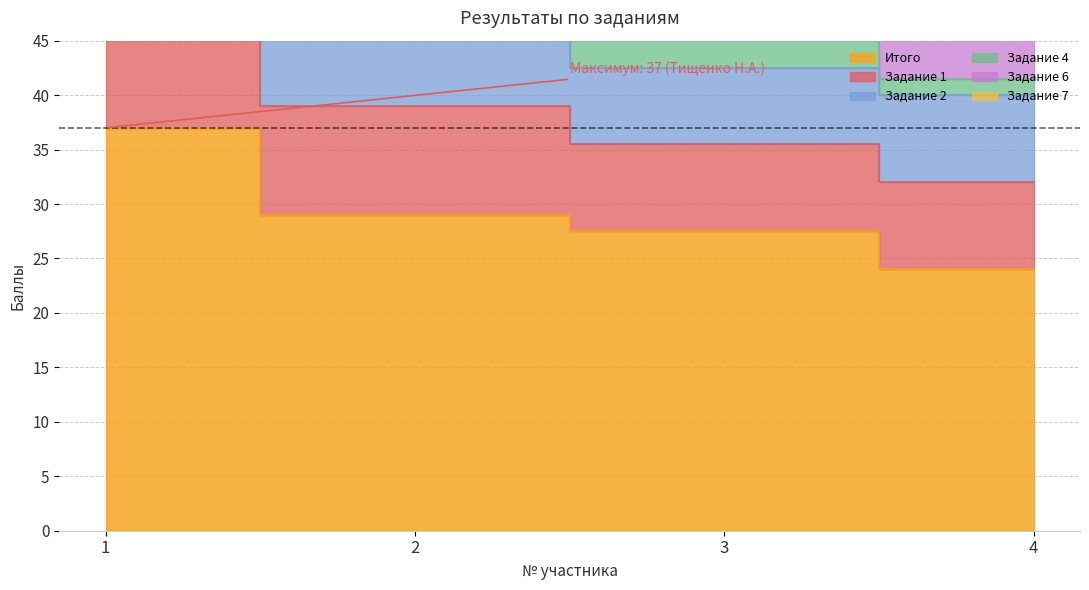

What are all the series names shown in the legend?

Задание 1, Задание 2, Задание 4, Задание 6, Задание 7, Итого